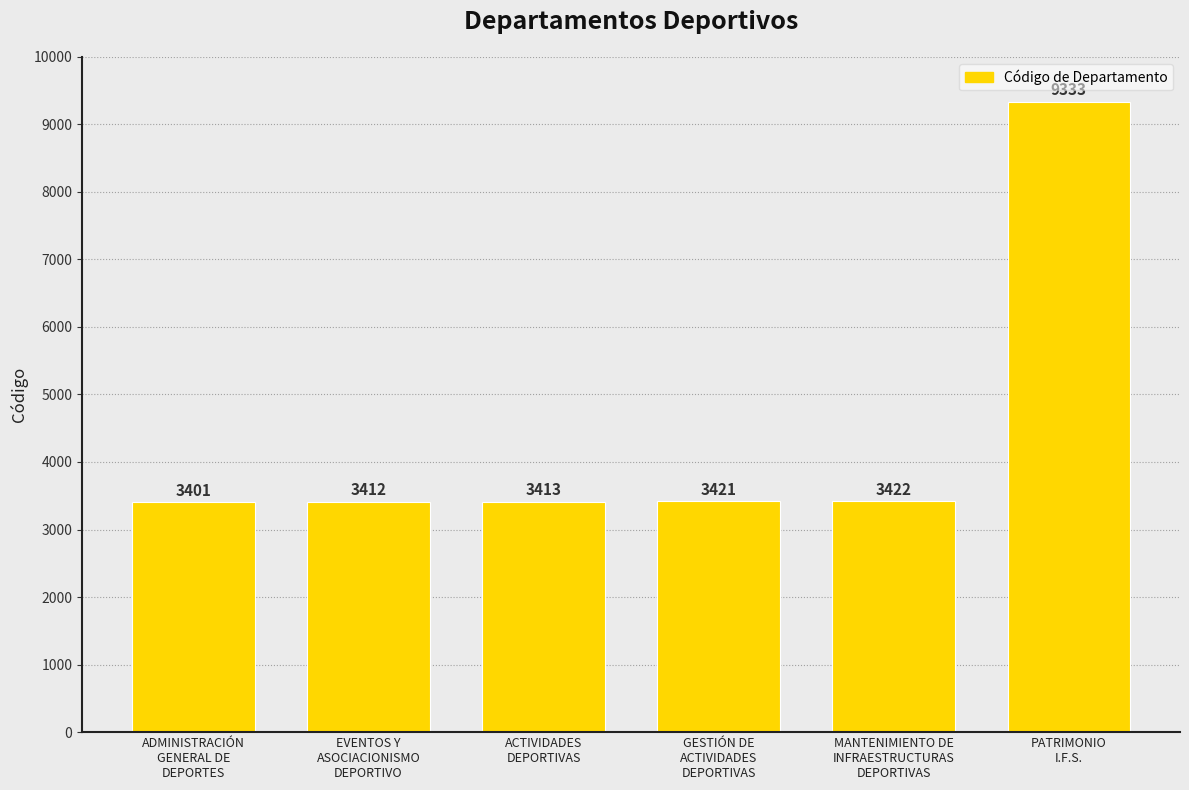

Which category has the lowest value across all series?

ADMINISTRACIÓN
GENERAL DE
DEPORTES